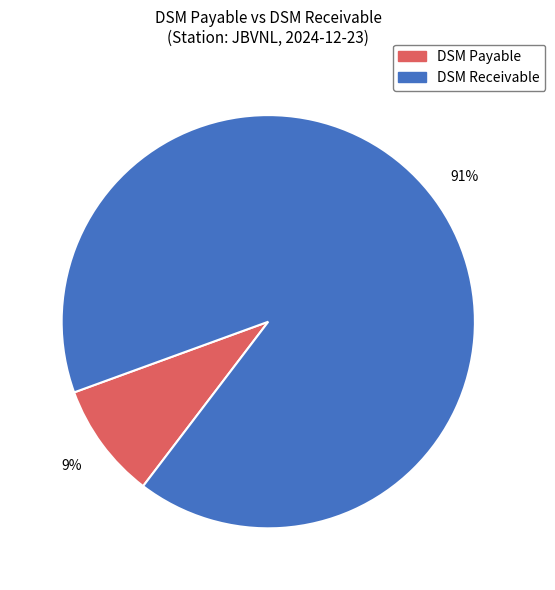

Combined, do DSM Payable and DSM Receivable account for over 50%?

Yes